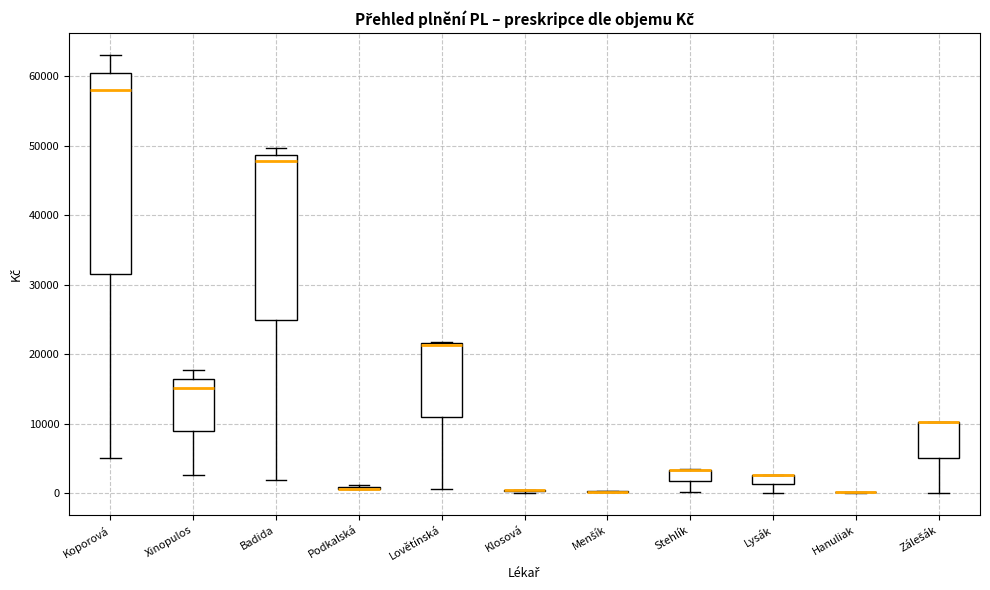

Where does the median line of the box for Koporová sit on the y-axis? The values are not printed on the chart, so give them approximately, as read against the axis.

58000